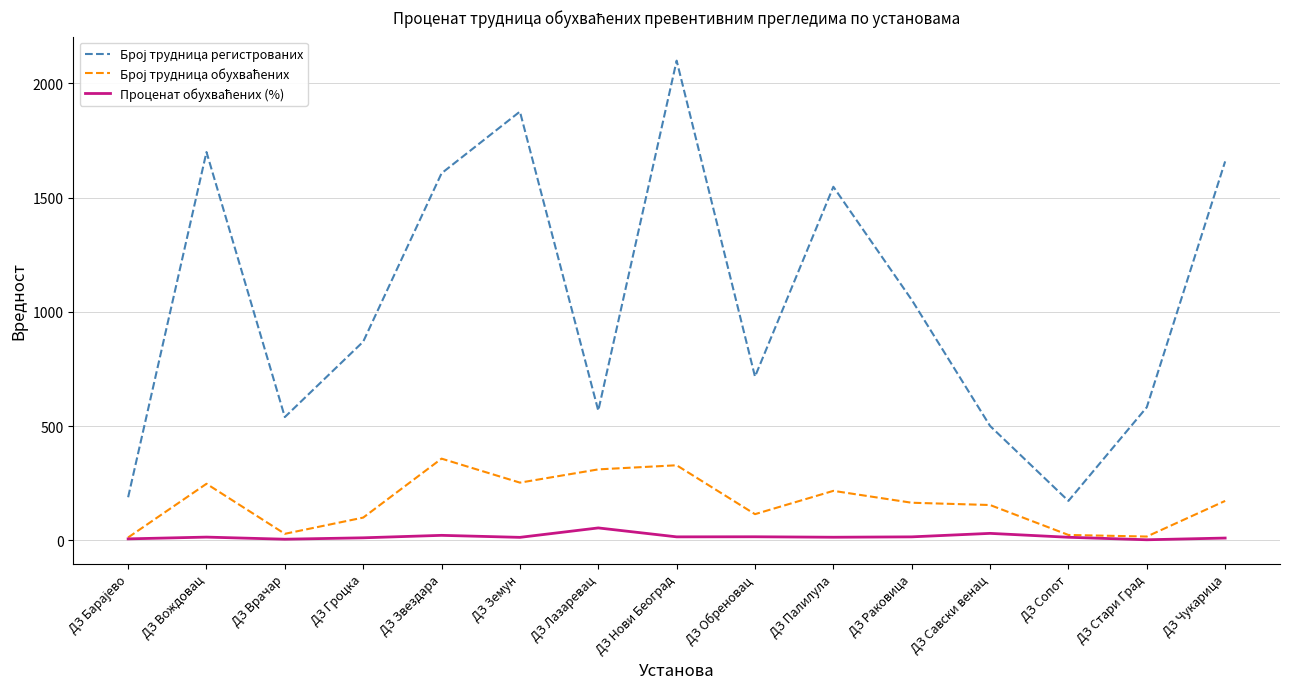

At which category is the sum across all series the highest?

ДЗ Нови Београд